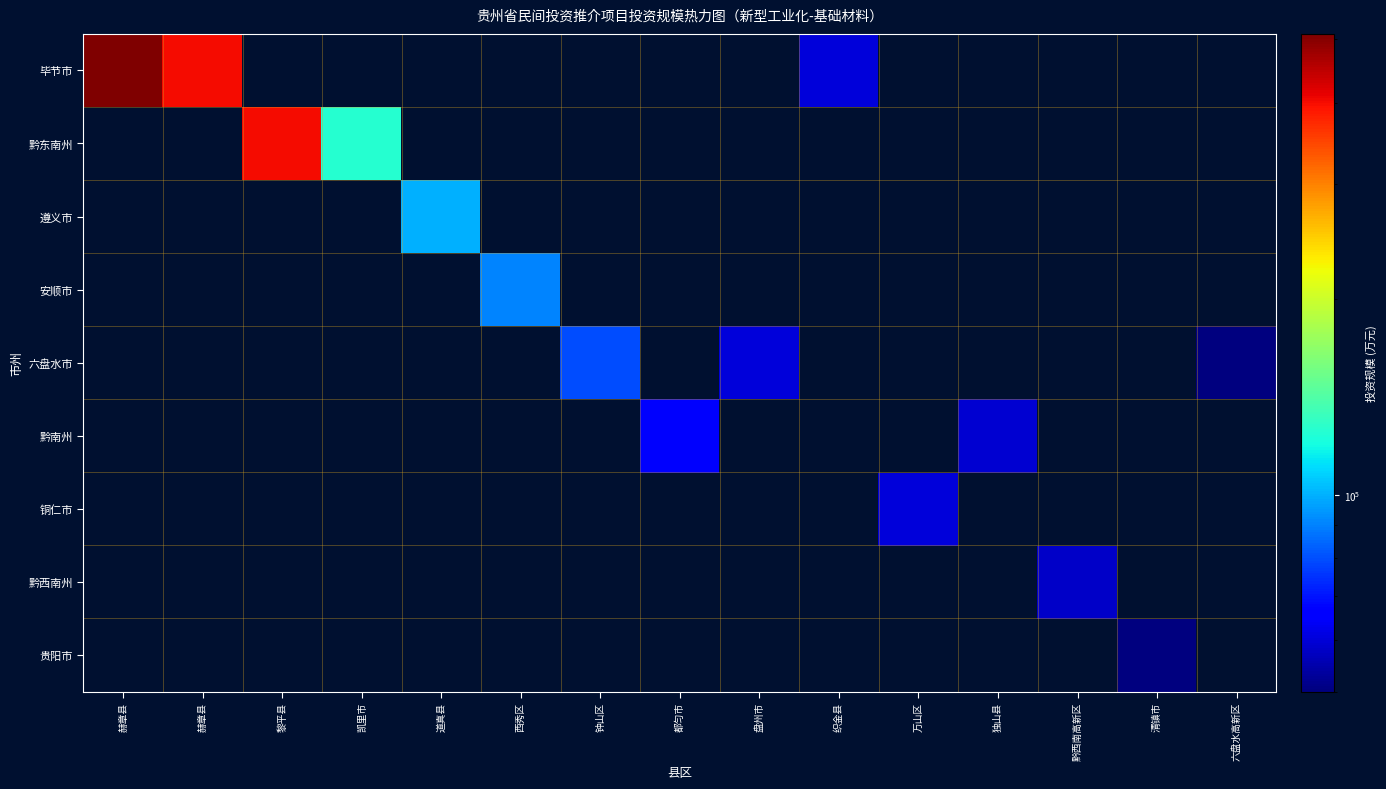

Rank the series at 凯里市 from lowest to highest value.

毕节市, 遵义市, 安顺市, 六盘水市, 黔南州, 铜仁市, 黔西南州, 贵阳市, 黔东南州